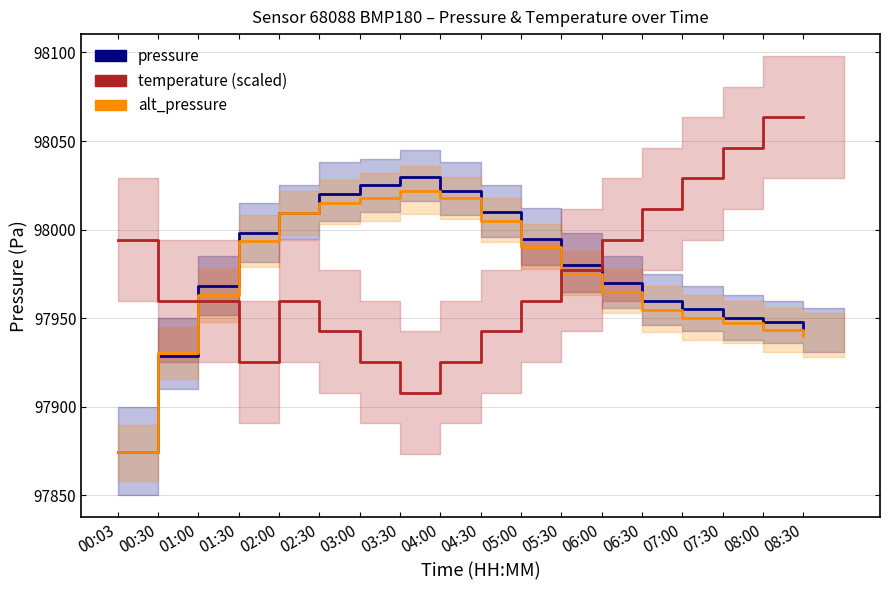

What is the label of the 4th point from the right?

07:00